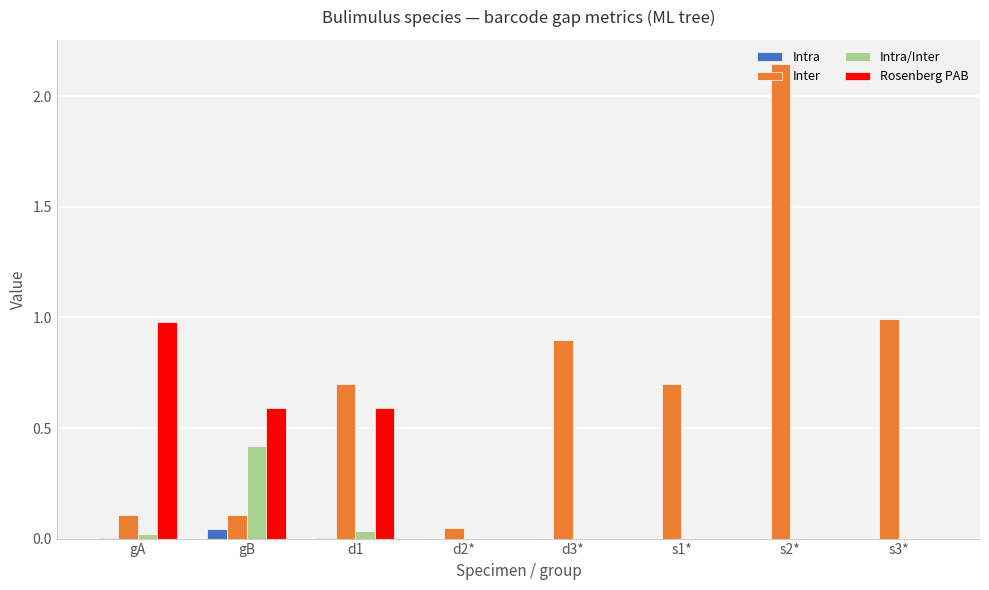

The Inter series shows 0.9 at d3*. True or false?

True